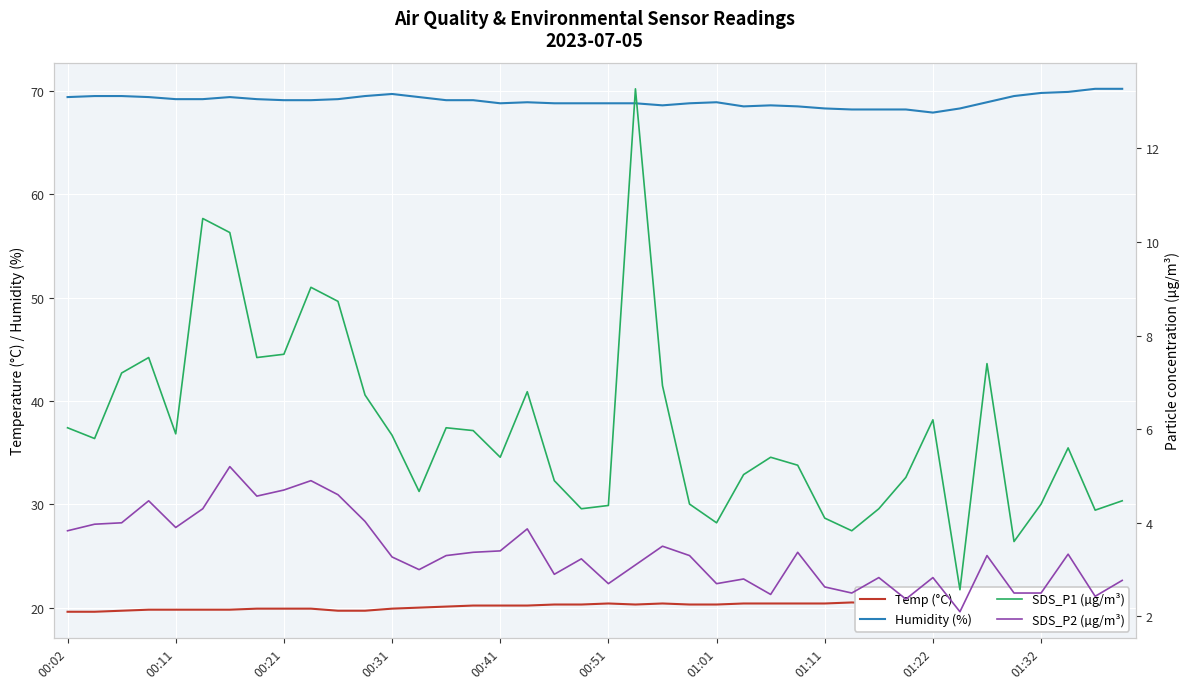

Reading left to right, transcribe all the data shown in this chart.

Temp (°C): 19.6	19.6	19.7	19.8	19.8	19.8	19.8	19.9	19.9	19.9	19.7	19.7	19.9	20.0	20.1	20.2	20.2	20.2	20.3	20.3	20.4	20.3	20.4	20.3	20.3	20.4	20.4	20.4	20.4	20.5	20.4	20.5	20.6	20.6	20.6	20.5	20.3	20.3	20.2	20.2
Humidity (%): 69.4	69.5	69.5	69.4	69.2	69.2	69.4	69.2	69.1	69.1	69.2	69.5	69.7	69.4	69.1	69.1	68.8	68.9	68.8	68.8	68.8	68.8	68.6	68.8	68.9	68.5	68.6	68.5	68.3	68.2	68.2	68.2	67.9	68.3	68.9	69.5	69.8	69.9	70.2	70.2
SDS_P1 (µg/m³): 6.0	5.8	7.2	7.5	5.9	10.5	10.2	7.5	7.6	9.0	8.7	6.7	5.9	4.7	6.0	6.0	5.4	6.8	4.9	4.3	4.4	13.3	6.9	4.4	4.0	5.0	5.4	5.2	4.1	3.8	4.3	5.0	6.2	2.6	7.4	3.6	4.4	5.6	4.3	4.5
SDS_P2 (µg/m³): 3.8	4.0	4.0	4.5	3.9	4.3	5.2	4.6	4.7	4.9	4.6	4.0	3.3	3.0	3.3	3.4	3.4	3.9	2.9	3.2	2.7	3.1	3.5	3.3	2.7	2.8	2.5	3.4	2.6	2.5	2.8	2.4	2.8	2.1	3.3	2.5	2.5	3.3	2.4	2.8